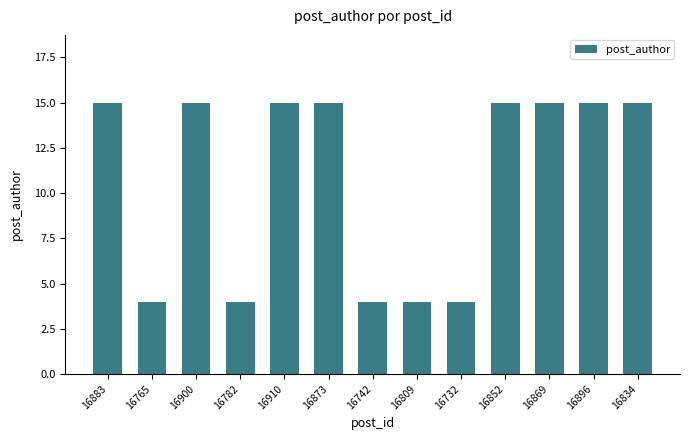

How many values are between 4 and 15?

13